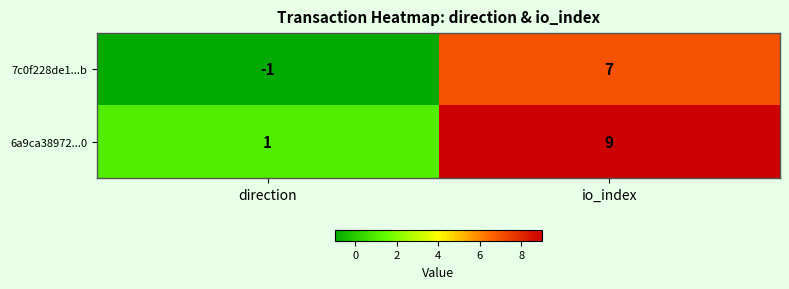

What is the greatest value displayed?

9